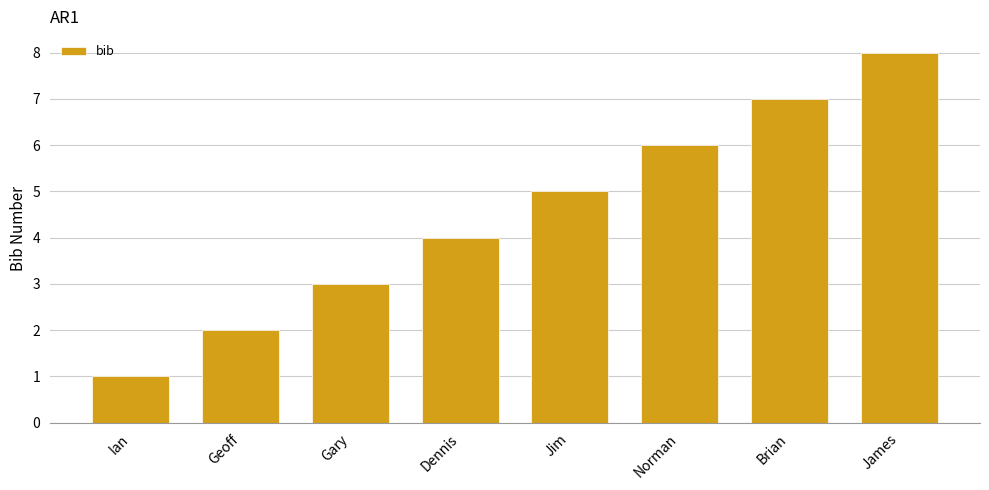

How many values are between 3 and 7?

5